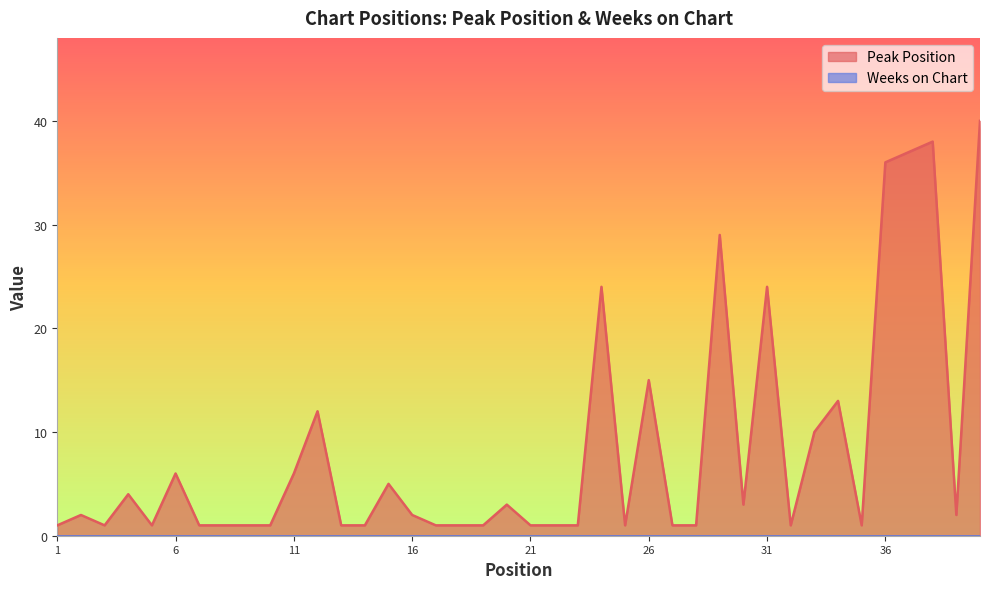

What is the value of the 23rd point from the left?

1